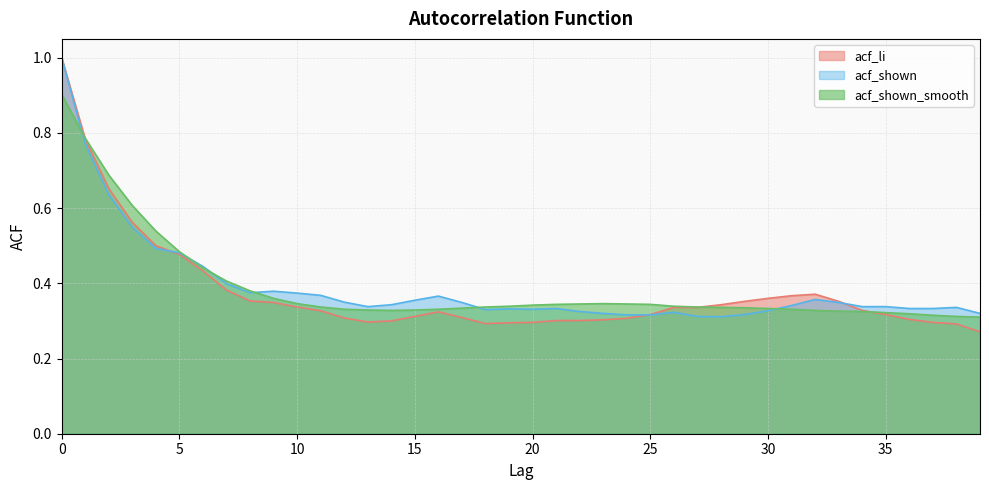

The acf_shown_smooth series shows 0.3 at 16. True or false?

True